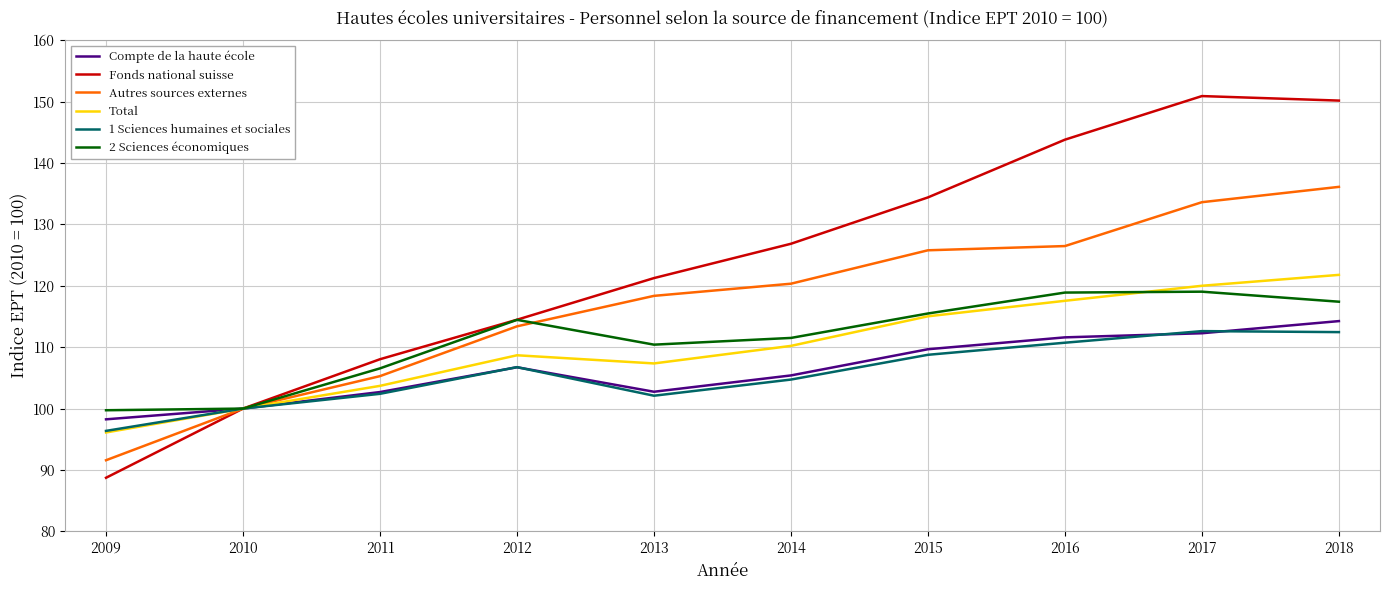

Which series changed the most between 2011 and 2014?

Fonds national suisse